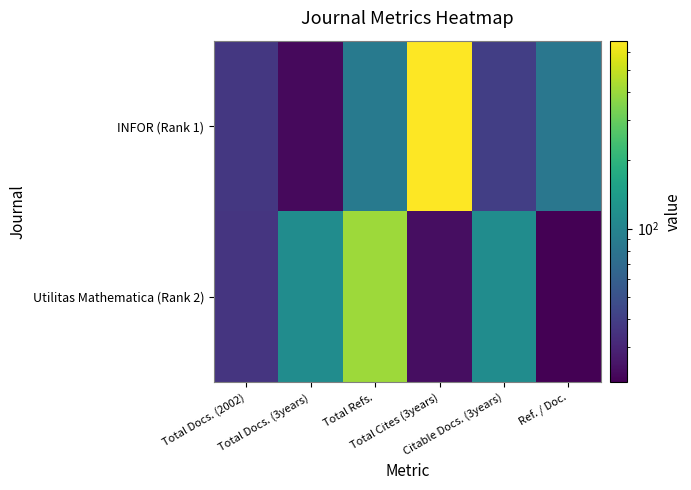

Which series has the widest spread of values?

INFOR (Rank 1)